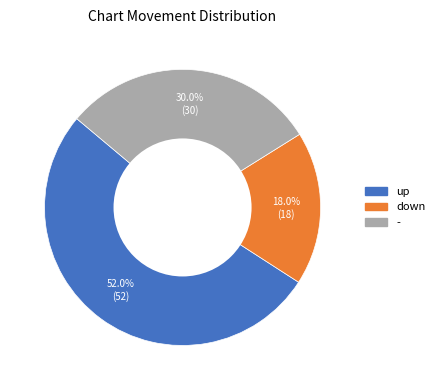

Rank the categories by value from lowest to highest.

down, -, up